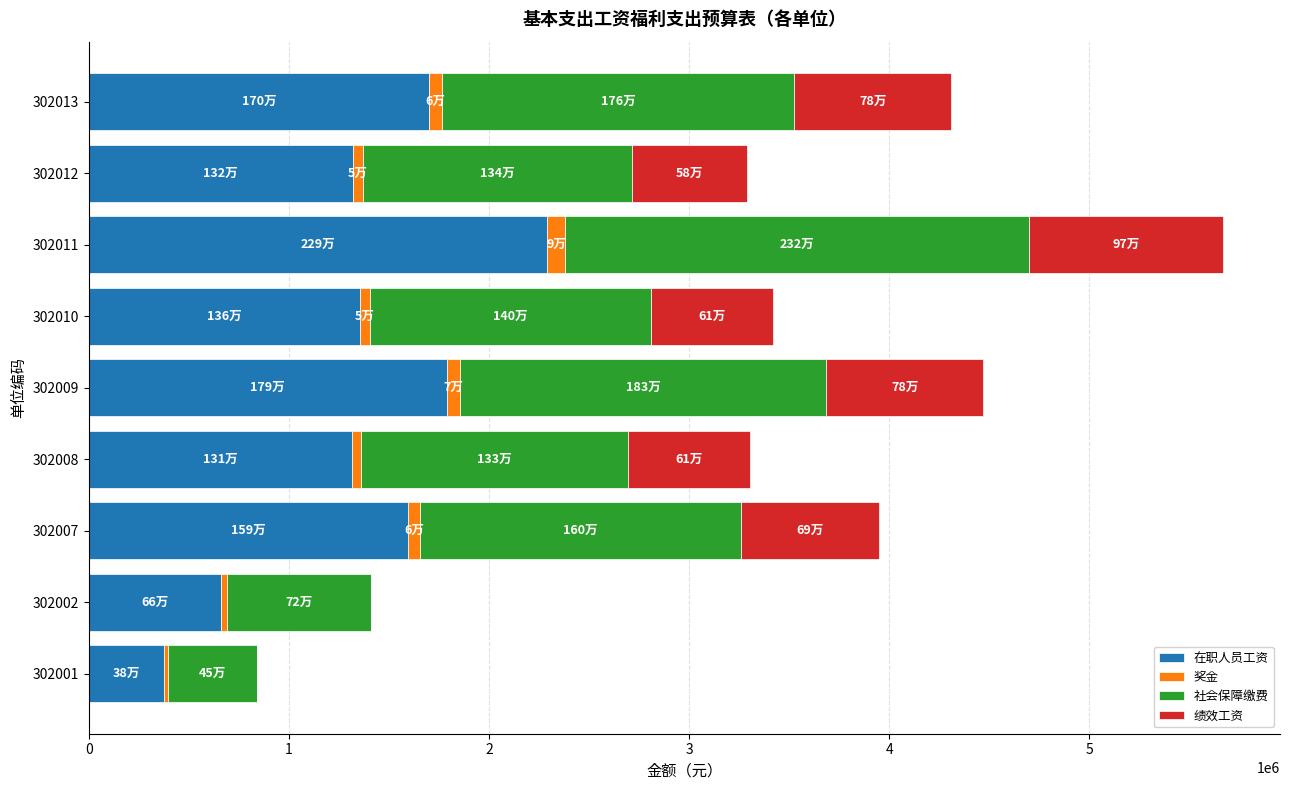

What are all the series names shown in the legend?

在职人员工资, 奖金, 社会保障缴费, 绩效工资